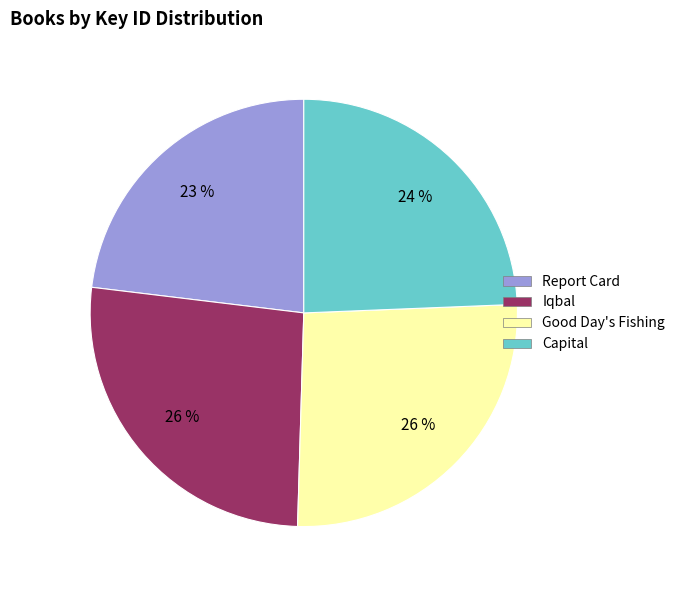

Which has a higher value, Report Card or Good Day's Fishing?

Good Day's Fishing